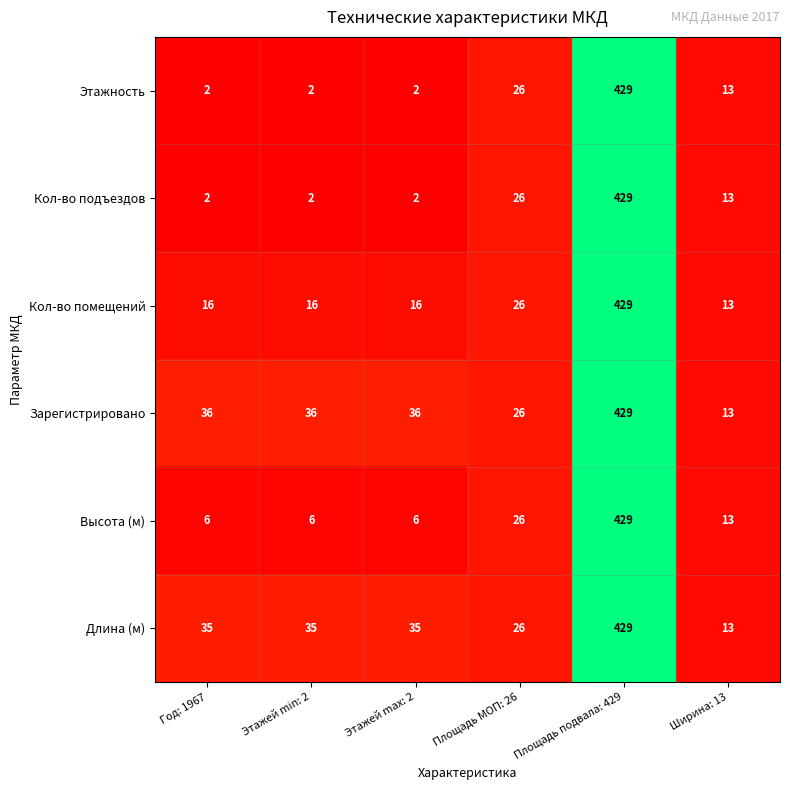

What is the difference between the highest and lowest values at Год: 1967?

34